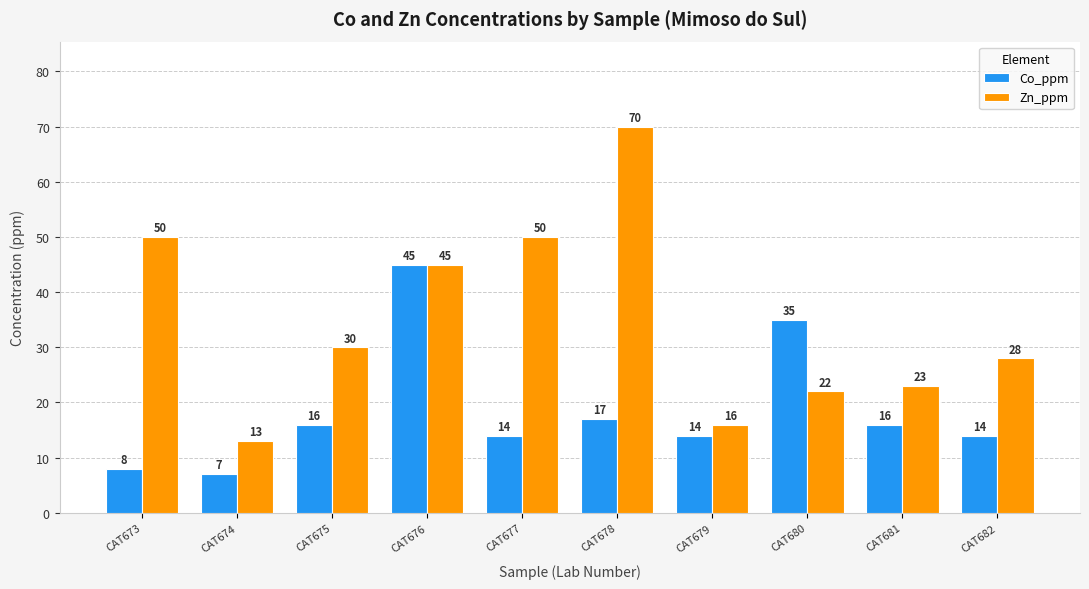

What is the difference between the maximum and minimum values in the Co_ppm series?

38